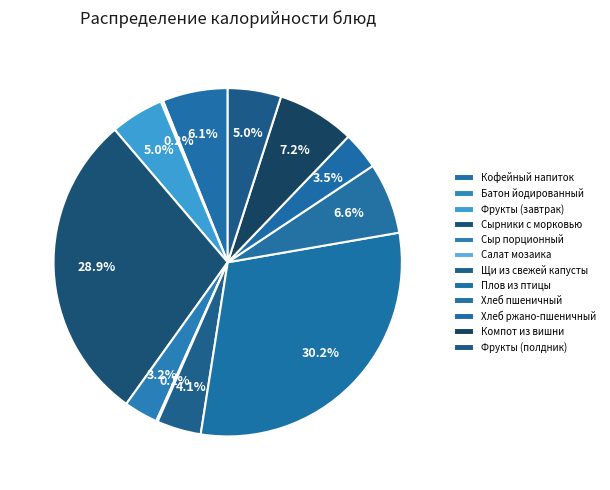

Is there any slice that represents more than half of the pie?

No